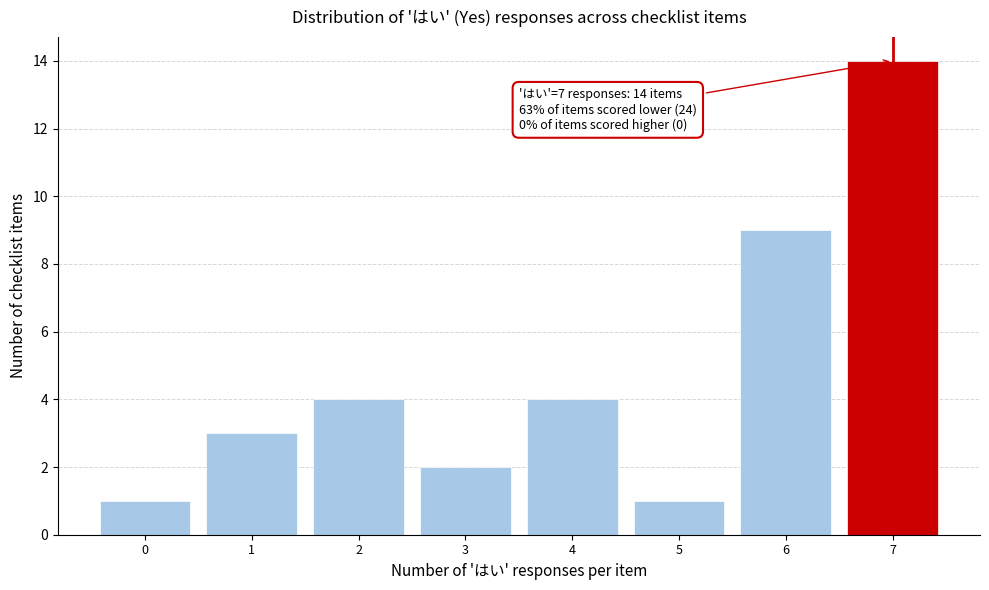

Over which range of the x-axis is the bar tallest?

6.5 to 7.5